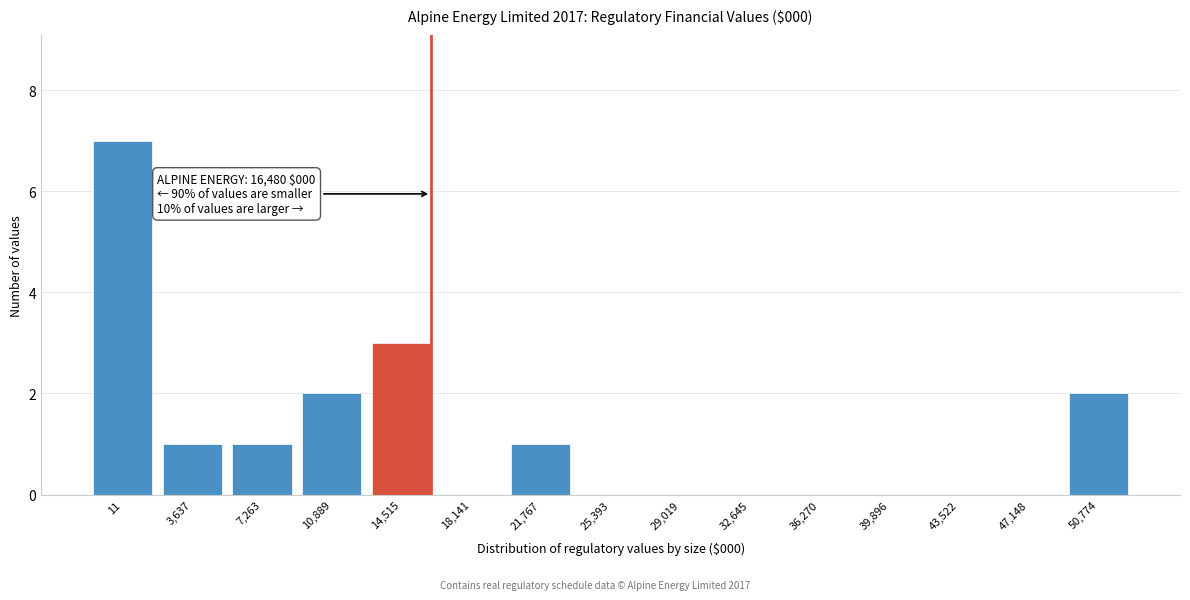

Reading right to left, what are all the values shown in this chart?

50,774=2	47,148=0	43,522=0	39,896=0	36,270=0	32,645=0	29,019=0	25,393=0	21,767=1	18,141=0	14,515=3	10,889=2	7,263=1	3,637=1	11=7